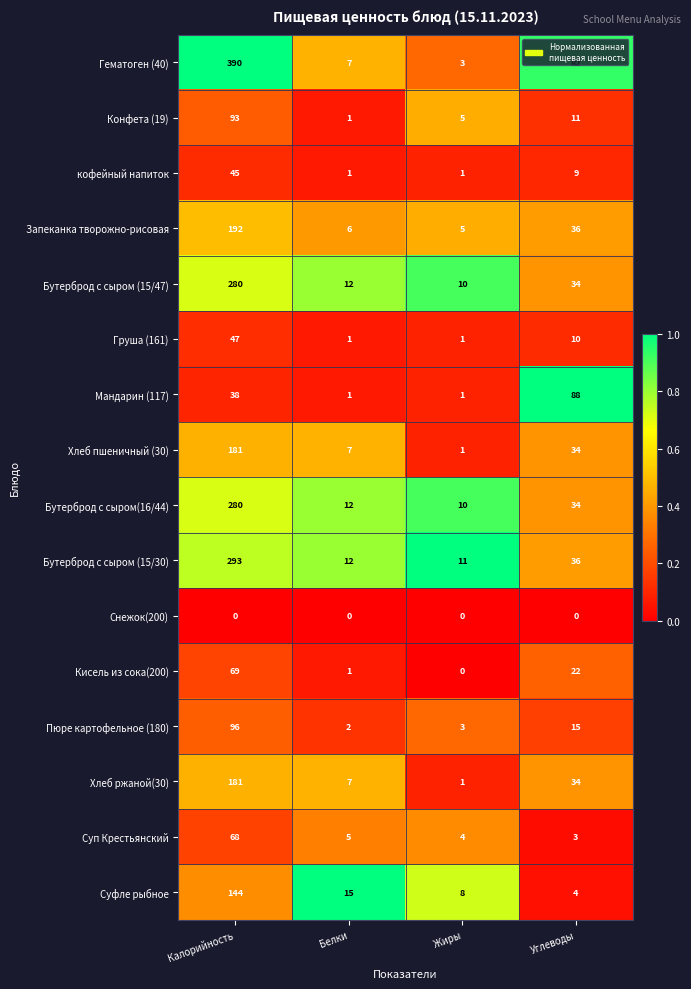

The value of Бутерброд с сыром (15/30) at Калорийность is 135. True or false?

False